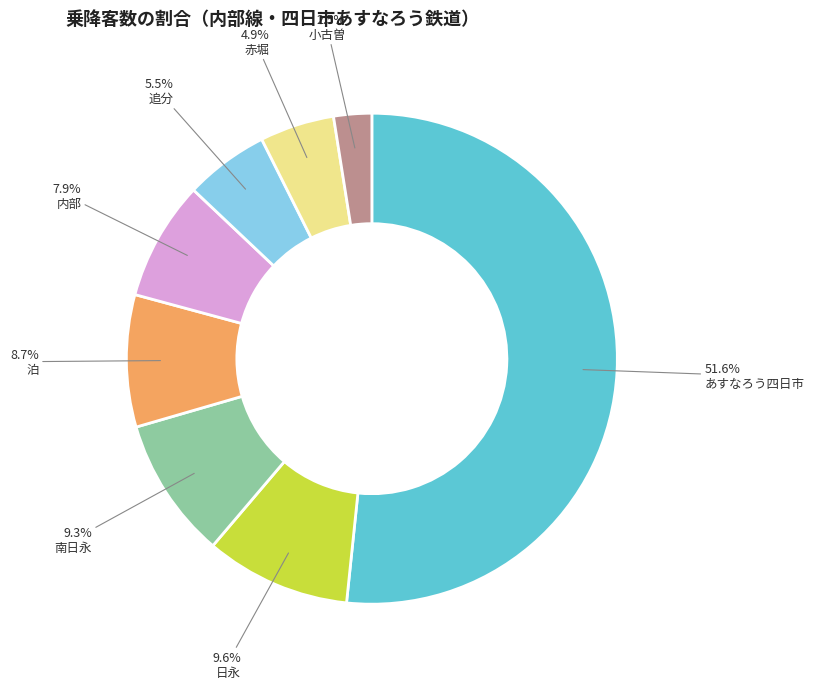

To the nearest percent, what is the average slice percentage?

12%